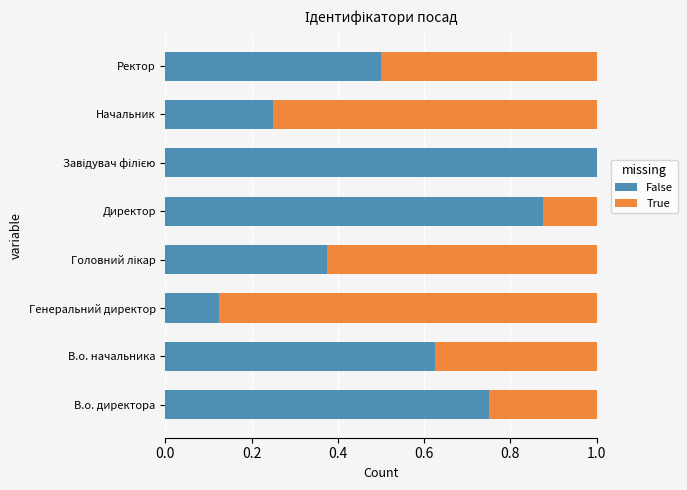

What is the total value across all series at Генеральний директор?

1.0